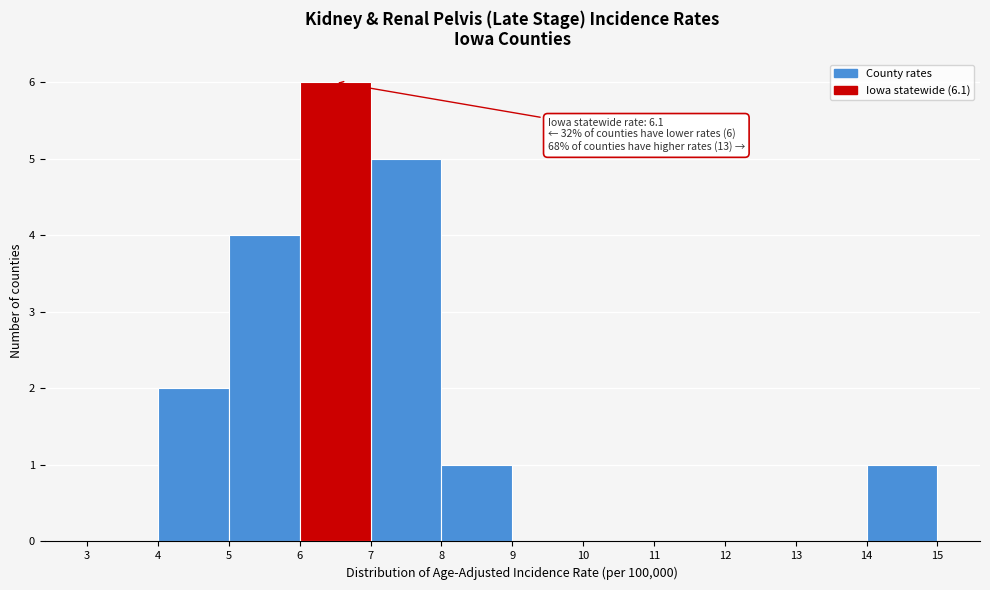

Over which range of the x-axis is the bar tallest?

6 to 7